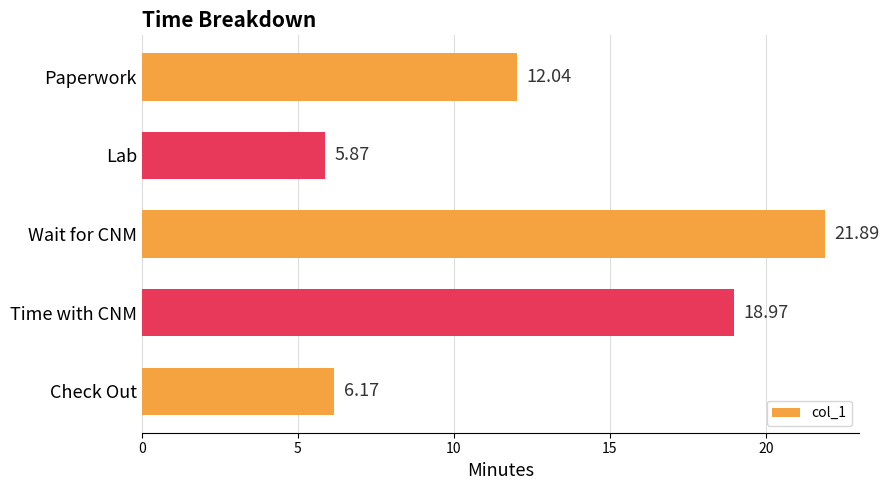

What is the label of the 2nd bar from the bottom?

Time with CNM